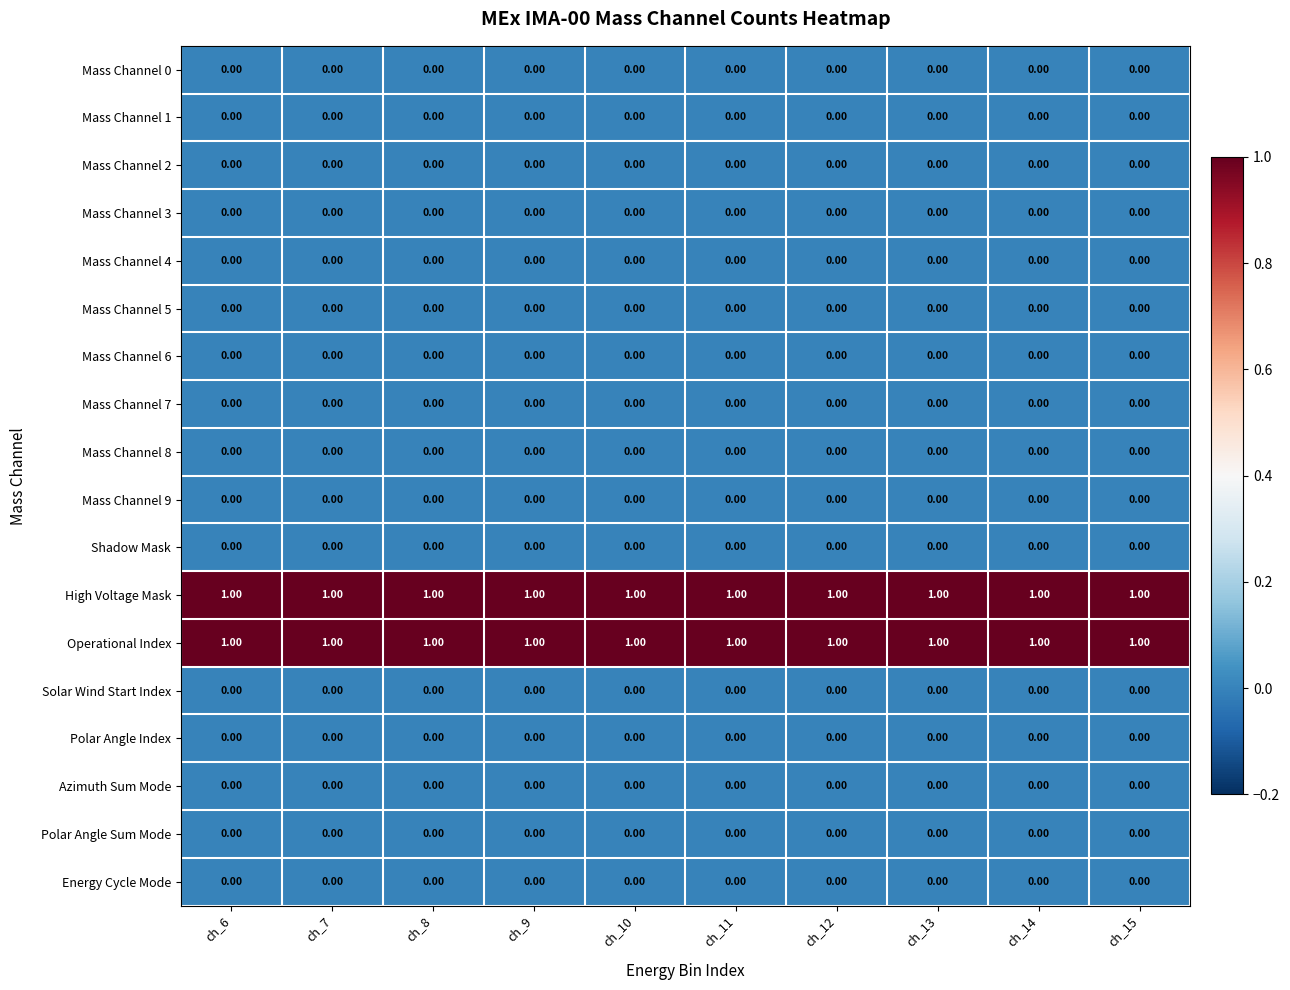

At how many categories does at least one series exceed 0?

10